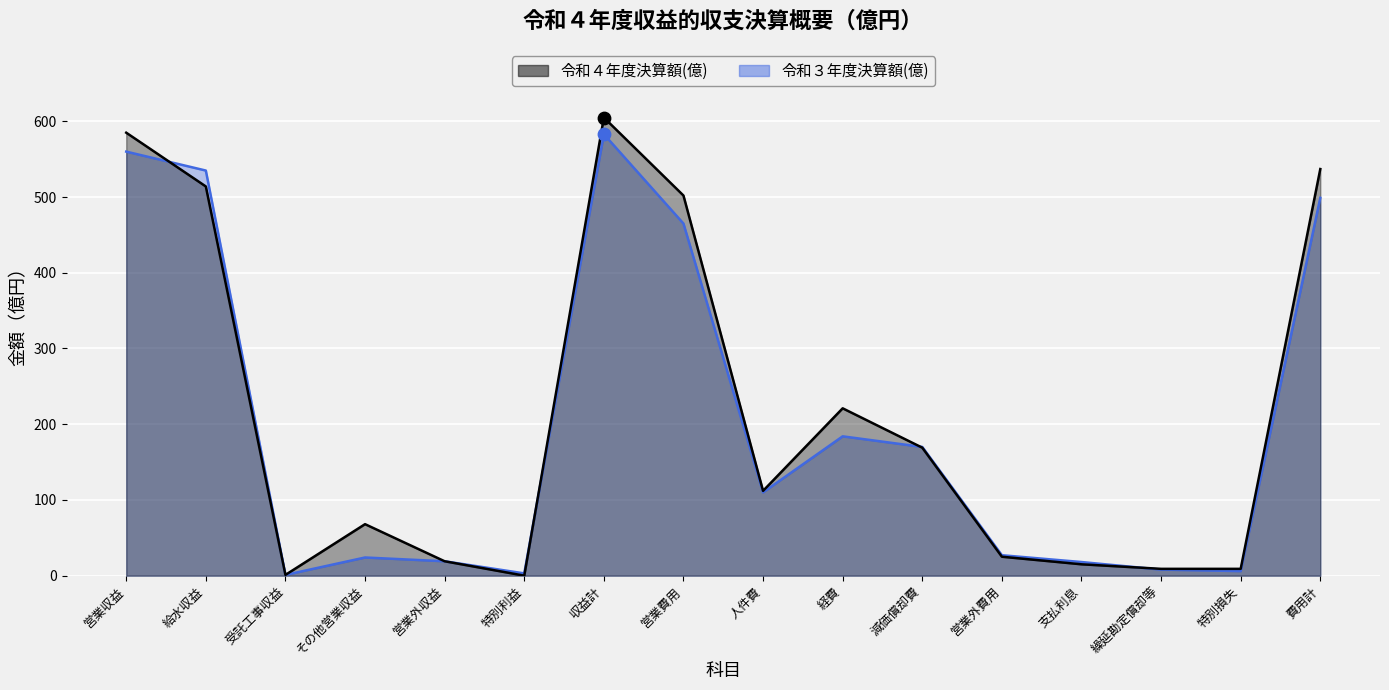

At how many categories does at least one series exceed 120?

7